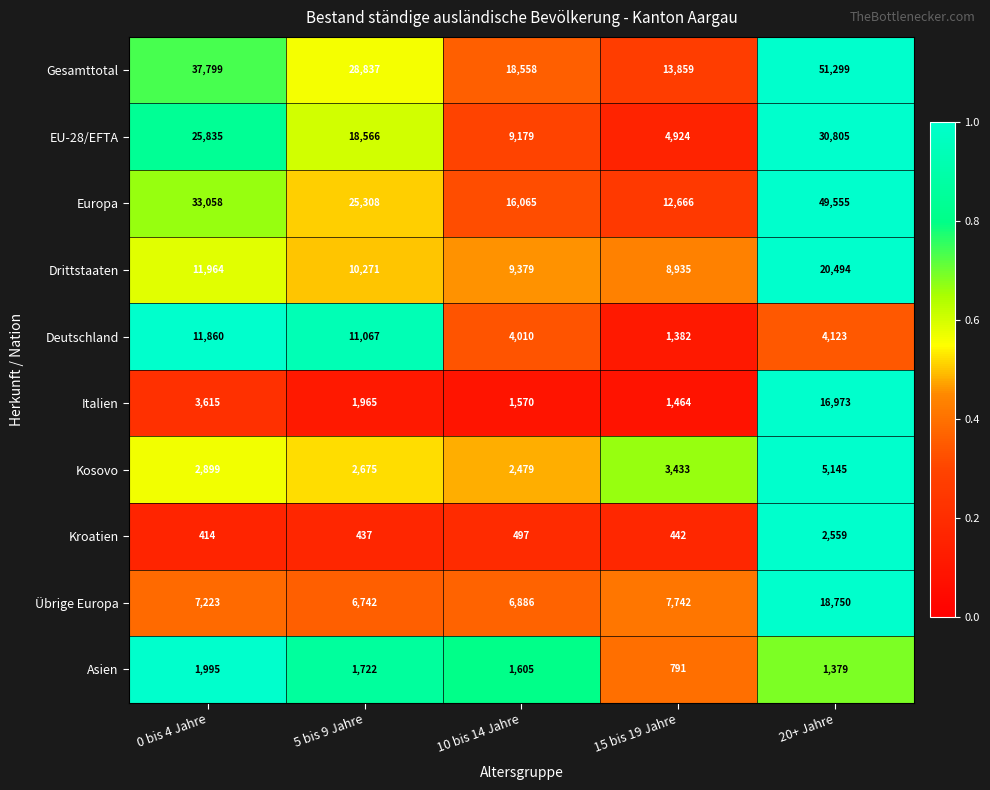

What is the spread (max minus min) of values at 5 bis 9 Jahre?

28400